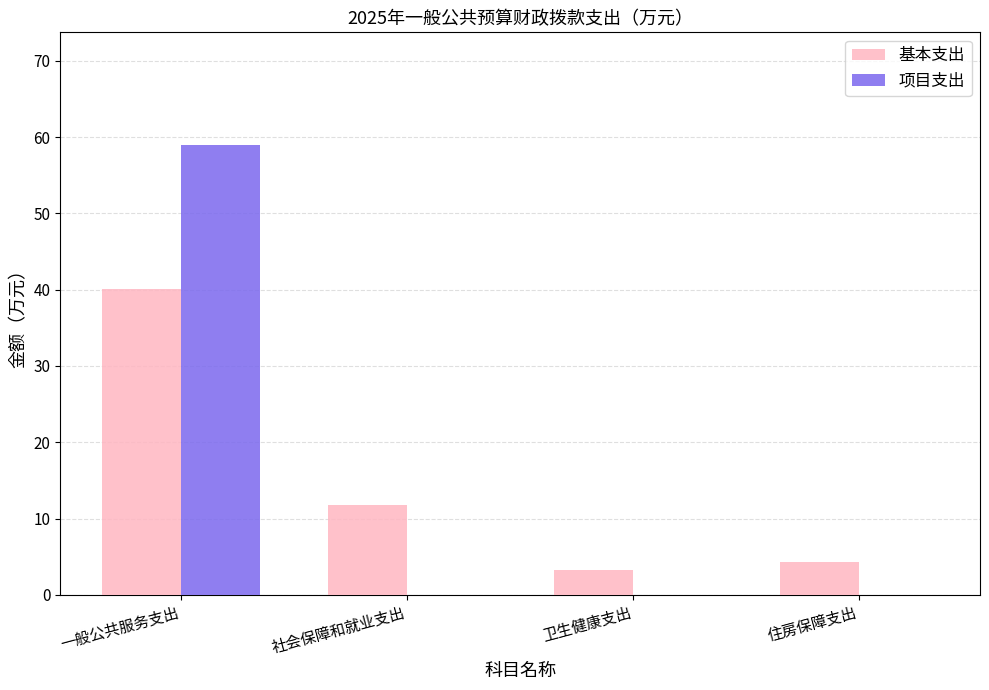

Is it true that 项目支出 equals 0.0 at 社会保障和就业支出?

True